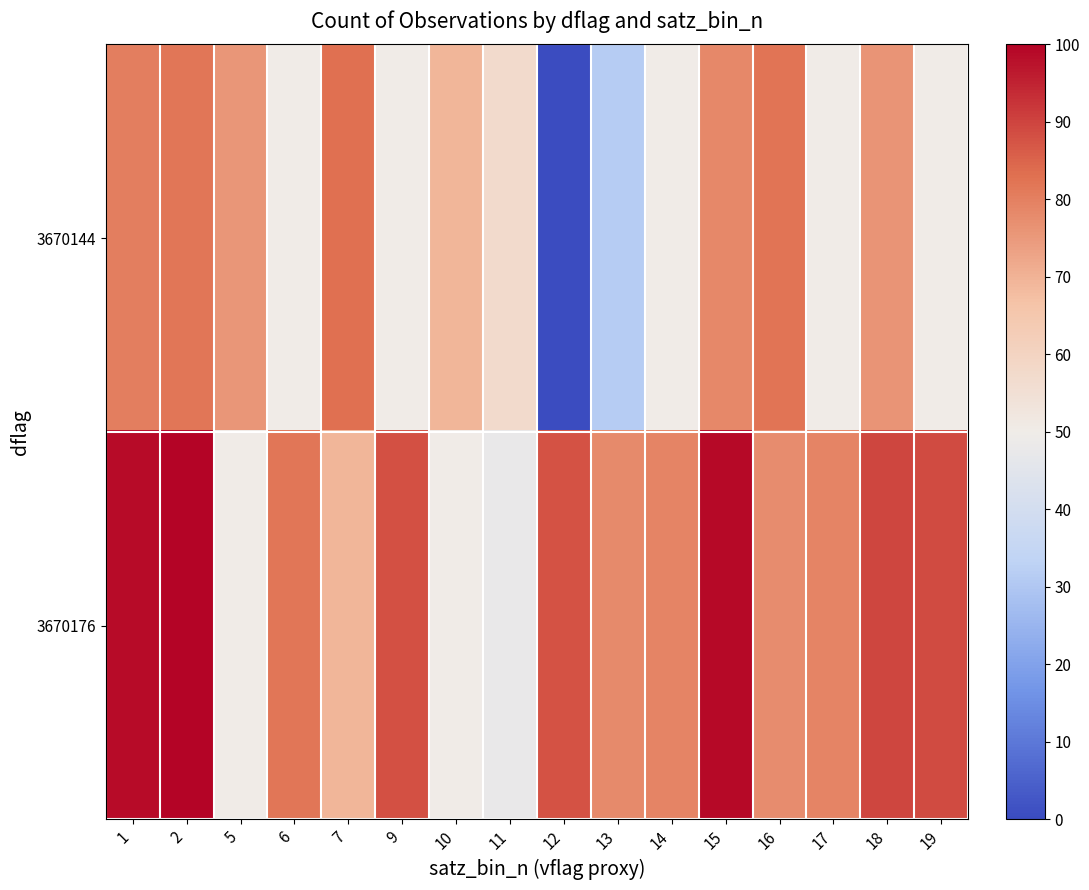

What is the maximum value shown in the chart?

100.0